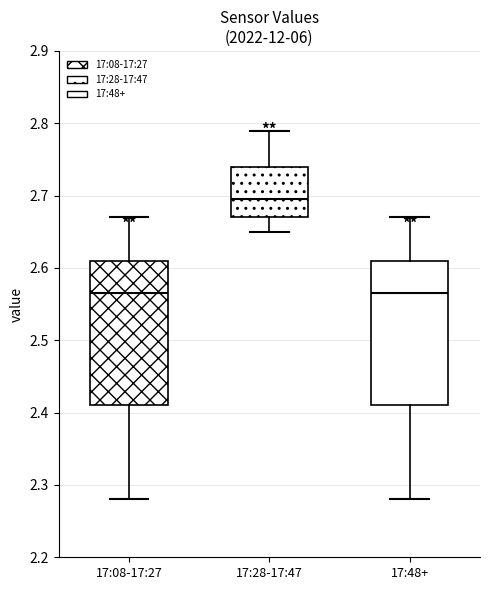

Reading left to right, transcribe this box plot: for each box, give where its median line is, the range the box spans, and where its two whiskers end, as read against the y-axis. The values are not printed on the chart, so give them approximately, as read against the axis.

17:08-17:27: median 2.57, box 2.41 to 2.61, whiskers 2.28 to 2.67
17:28-17:47: median 2.70, box 2.67 to 2.74, whiskers 2.65 to 2.79
17:48+: median 2.57, box 2.41 to 2.61, whiskers 2.28 to 2.67